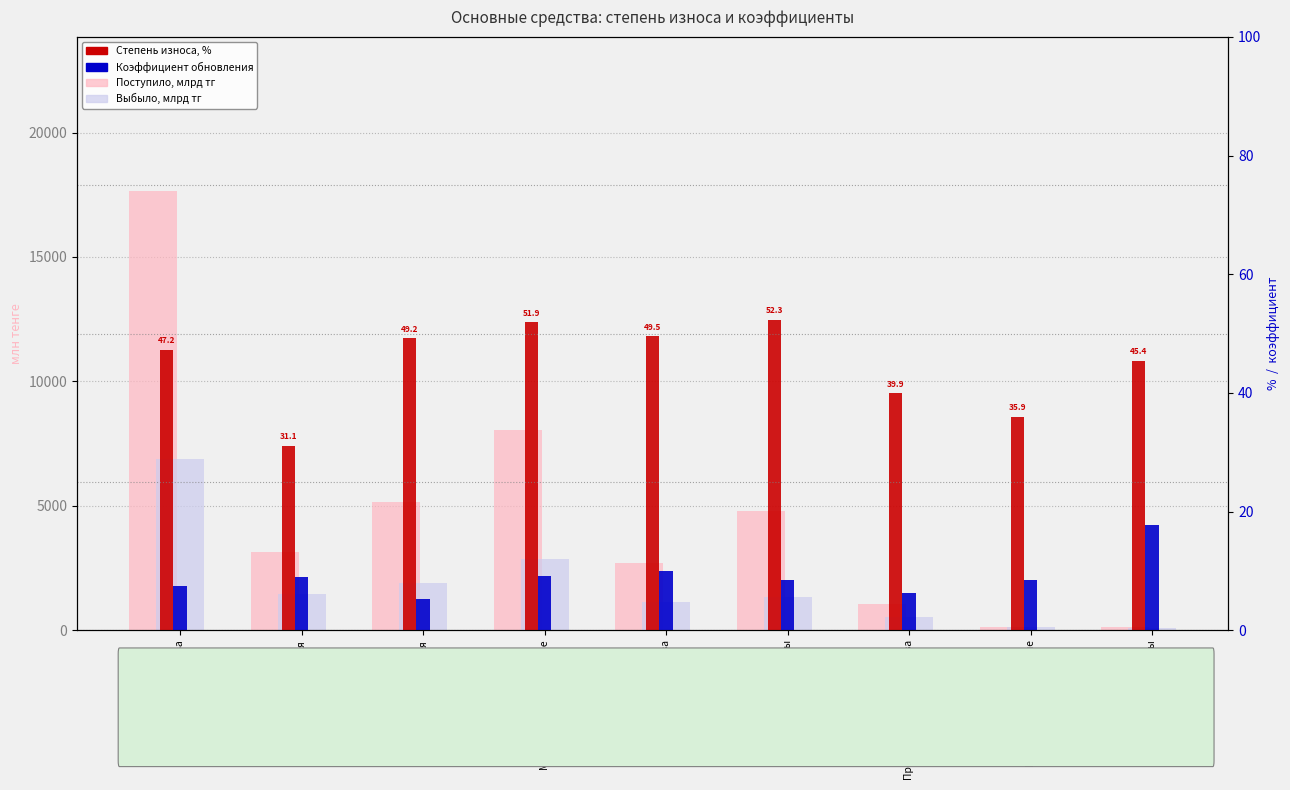

Which has a higher value, Биологические активы or Прочие машины?

Прочие машины